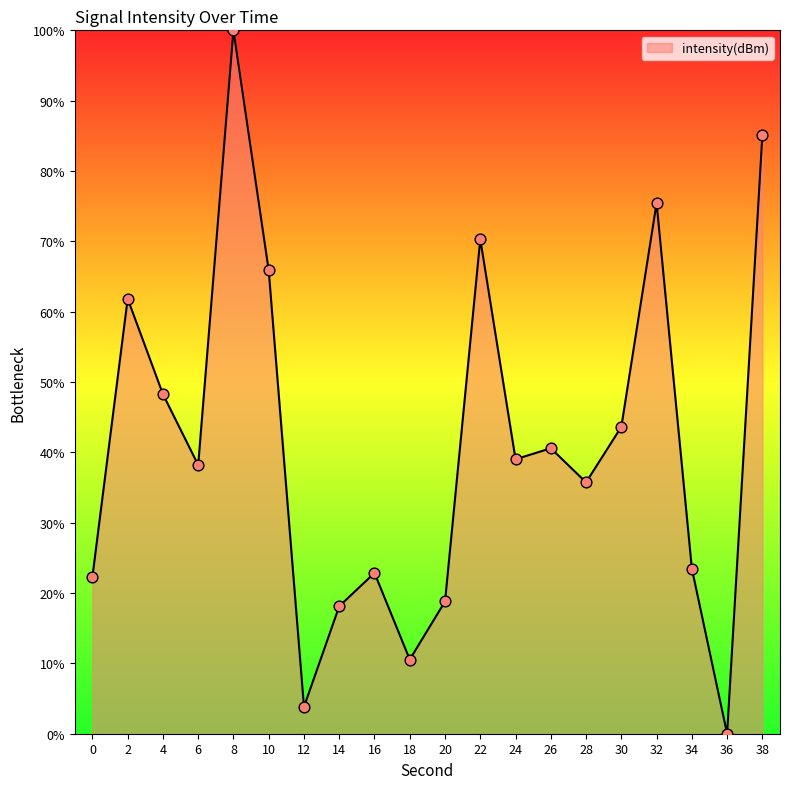

Which has a higher value, 28 or 34?

28